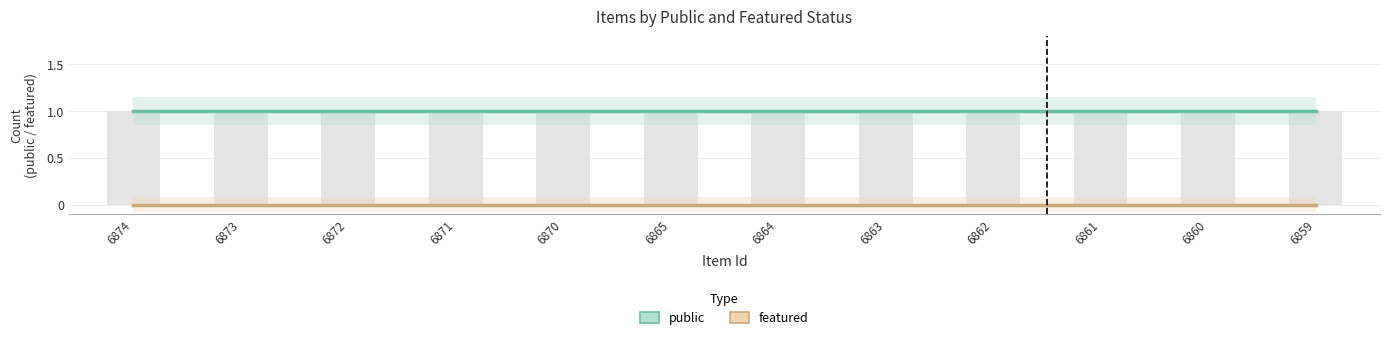

Which has a higher value, 6863 or 6872?

6863